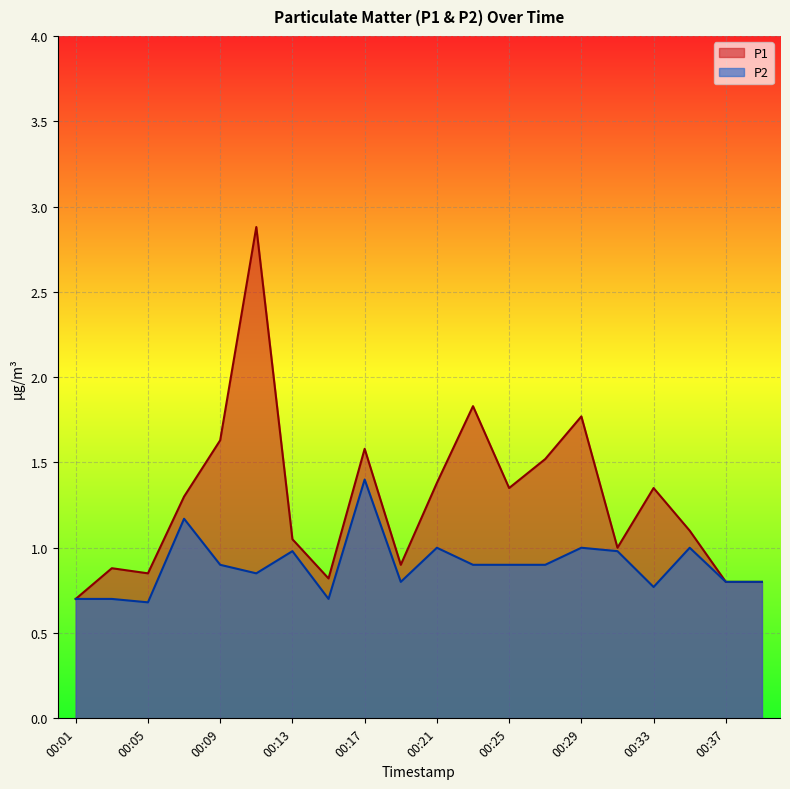

How many data points in P1 are above 1?

12